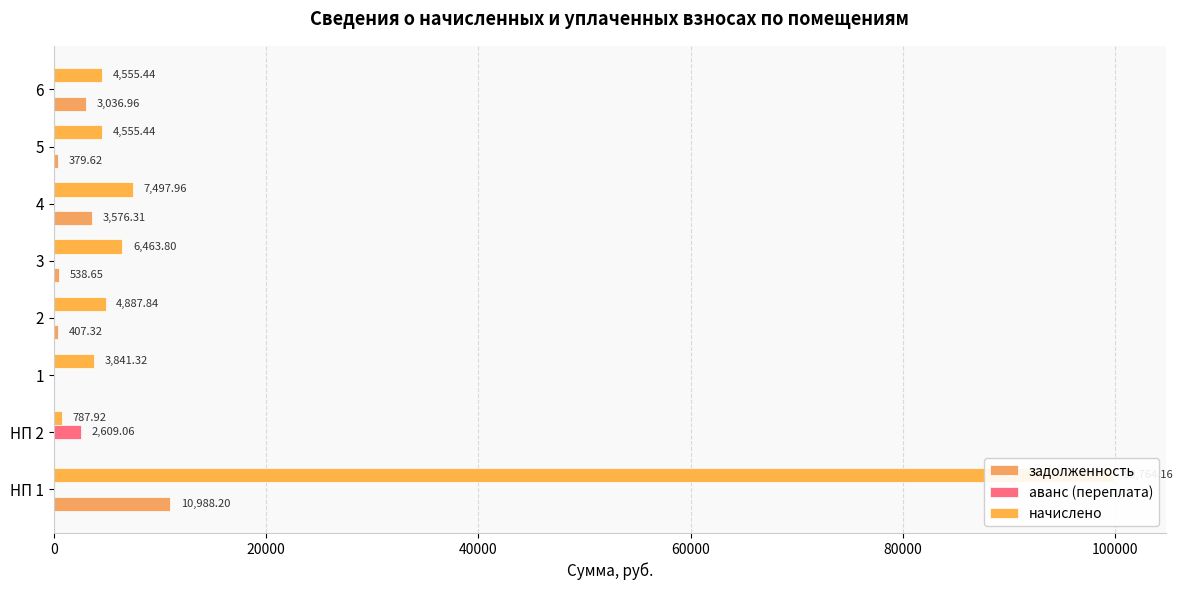

Reading right to left, what are all the values shown in this chart?

задолженность: 3037.0	379.6	3576.3	538.6	407.3	0.0	0.0	10988.2
аванс (переплата): 0.0	0.0	0.0	0.0	0.0	0.0	2609.1	0.0
начислено: 4555.4	4555.4	7498.0	6463.8	4887.8	3841.3	787.9	99764.2